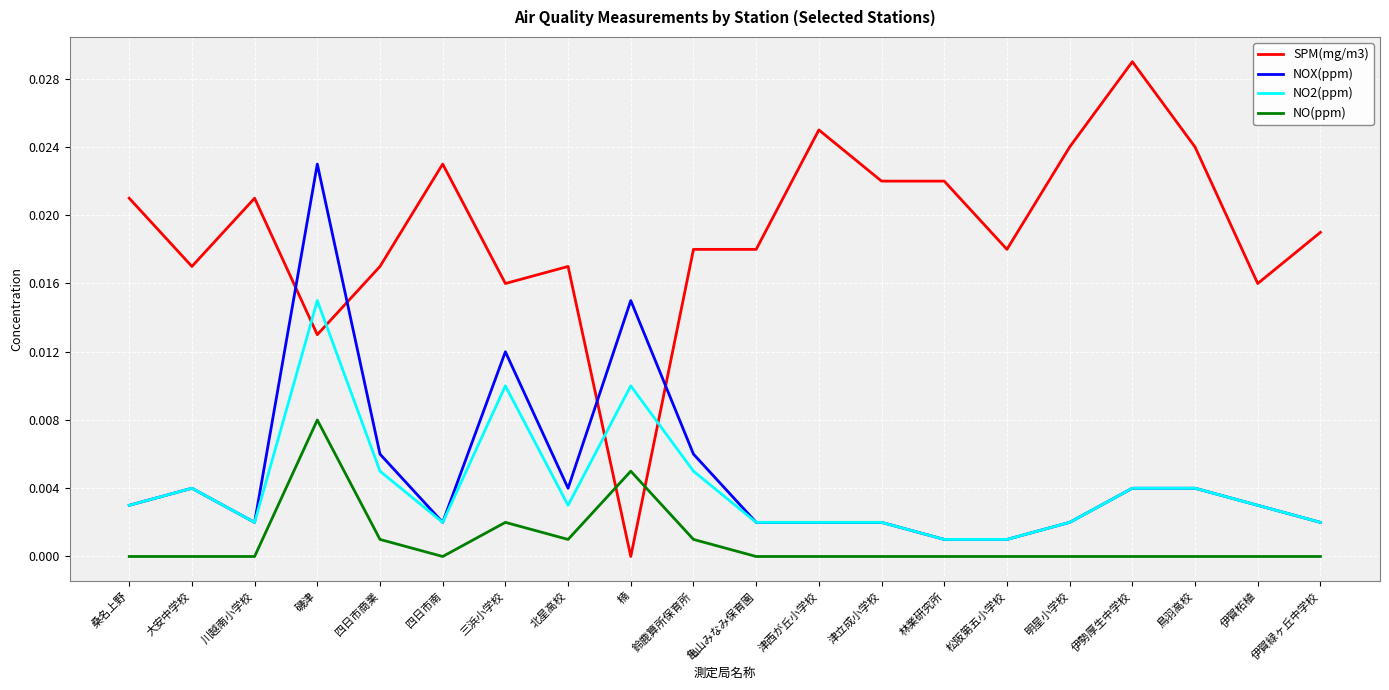

Is the value of NO2(ppm) at 桑名上野 greater than the value of NO(ppm) at 鳥羽高校?

Yes